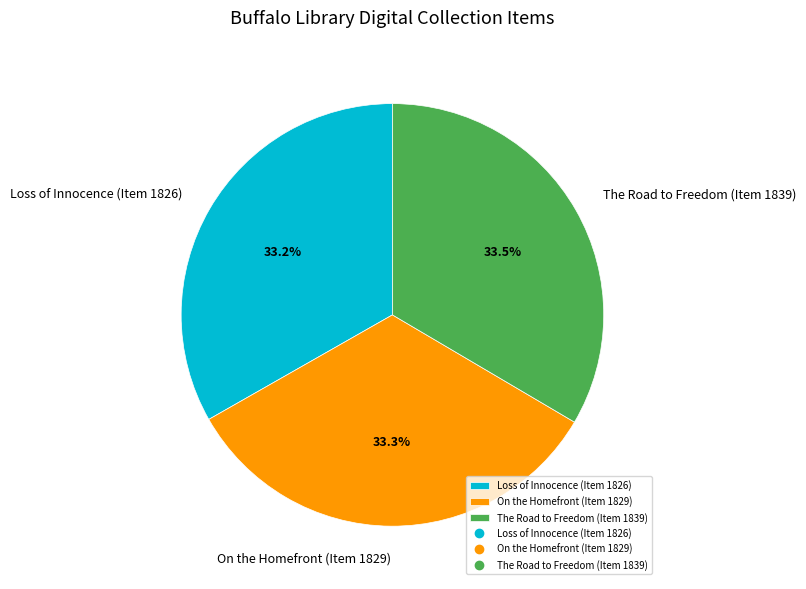

How many slices are in this pie chart?

3